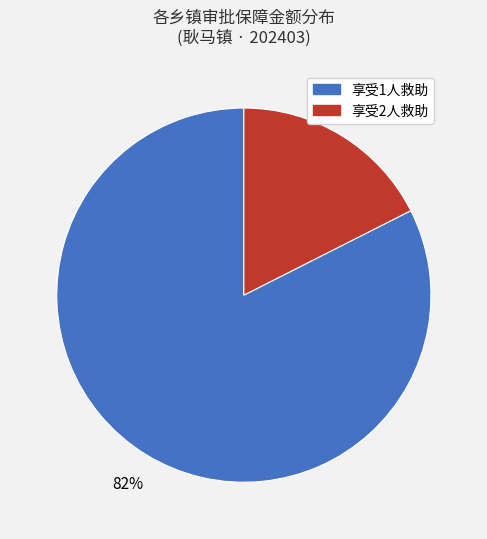

To the nearest percent, what is the average slice percentage?

50%